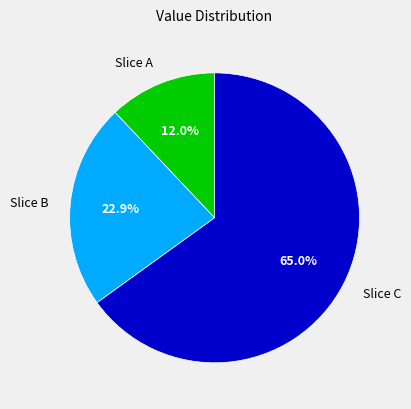

Which slice is the largest?

Slice C